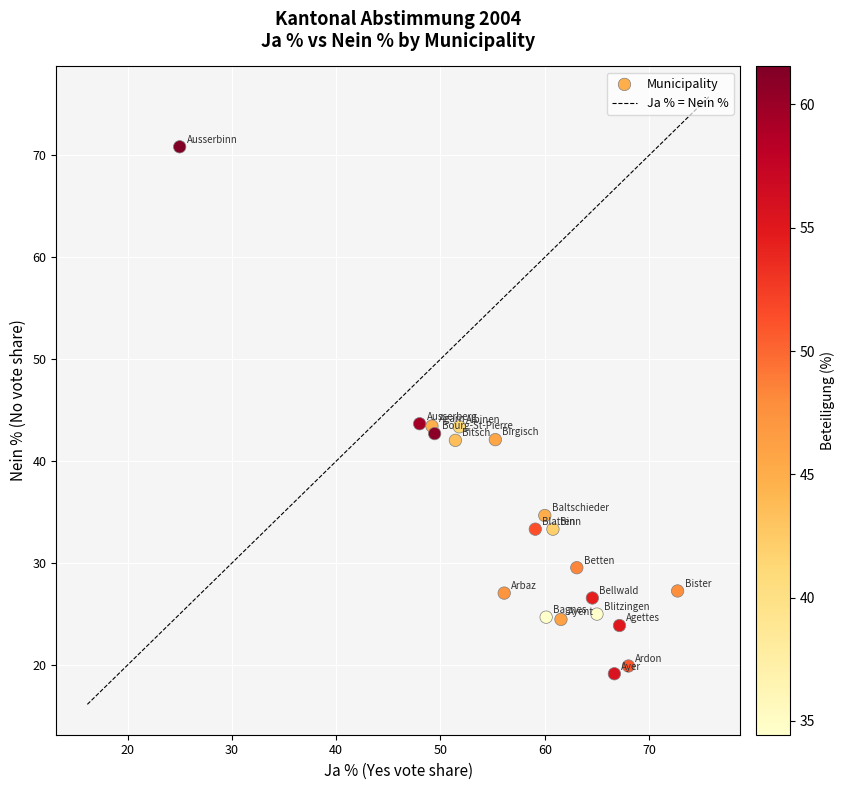

What is the range of X values (max minus min)?

47.7